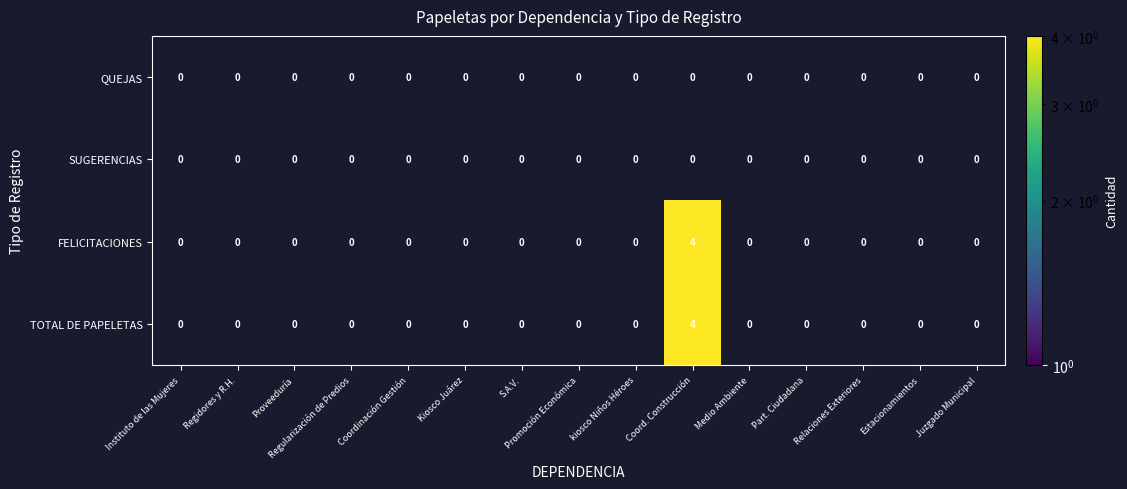

At which label does FELICITACIONES reach its minimum?

Instituto de las Mujeres